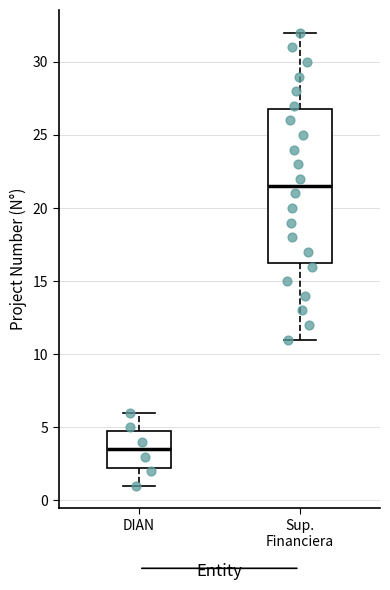

Which box has the highest median line?

Sup. Financiera